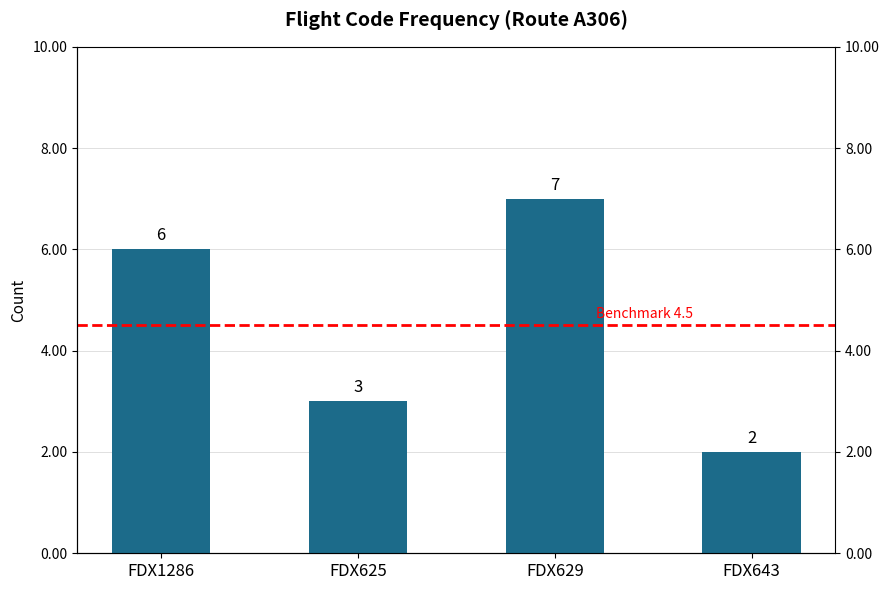

What position from the right is FDX625?

3